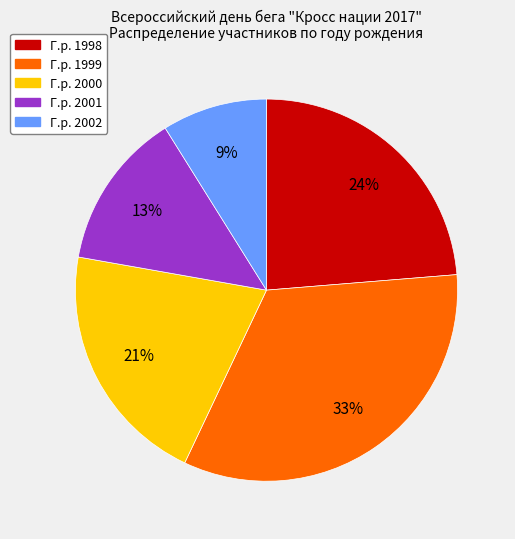

Is there a majority slice in this chart?

No